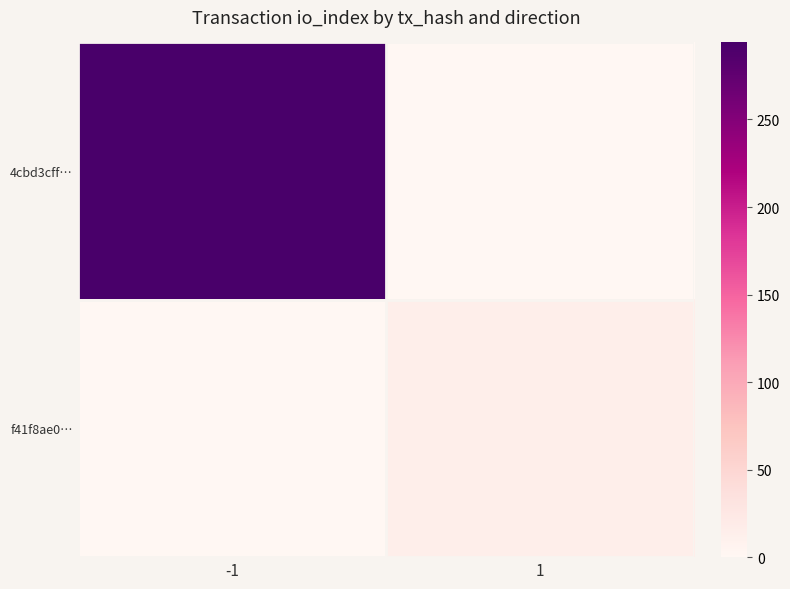

Which series has the largest total across all categories?

4cbd3cff…